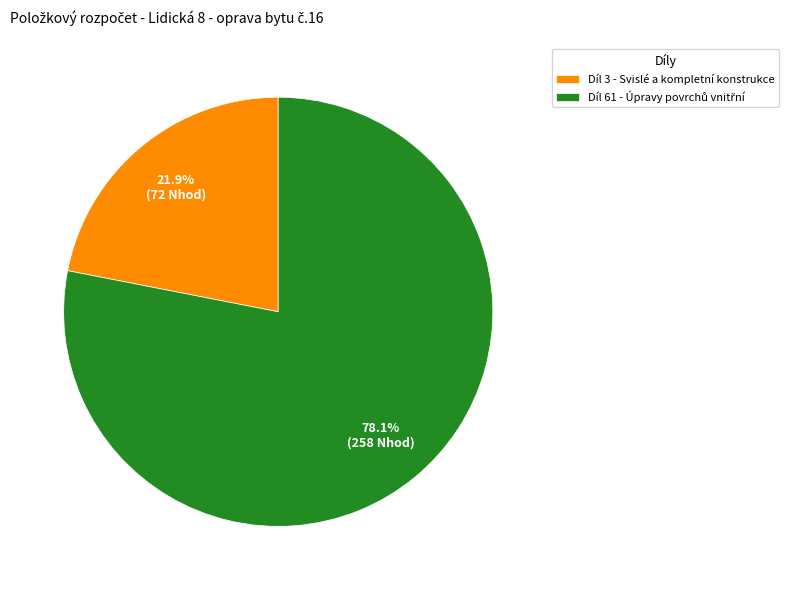

How many slices are in this pie chart?

2